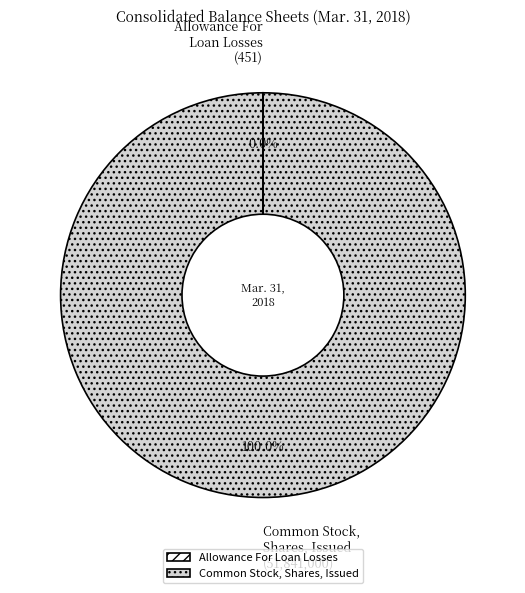

What is the majority slice?

Common Stock, Shares, Issued